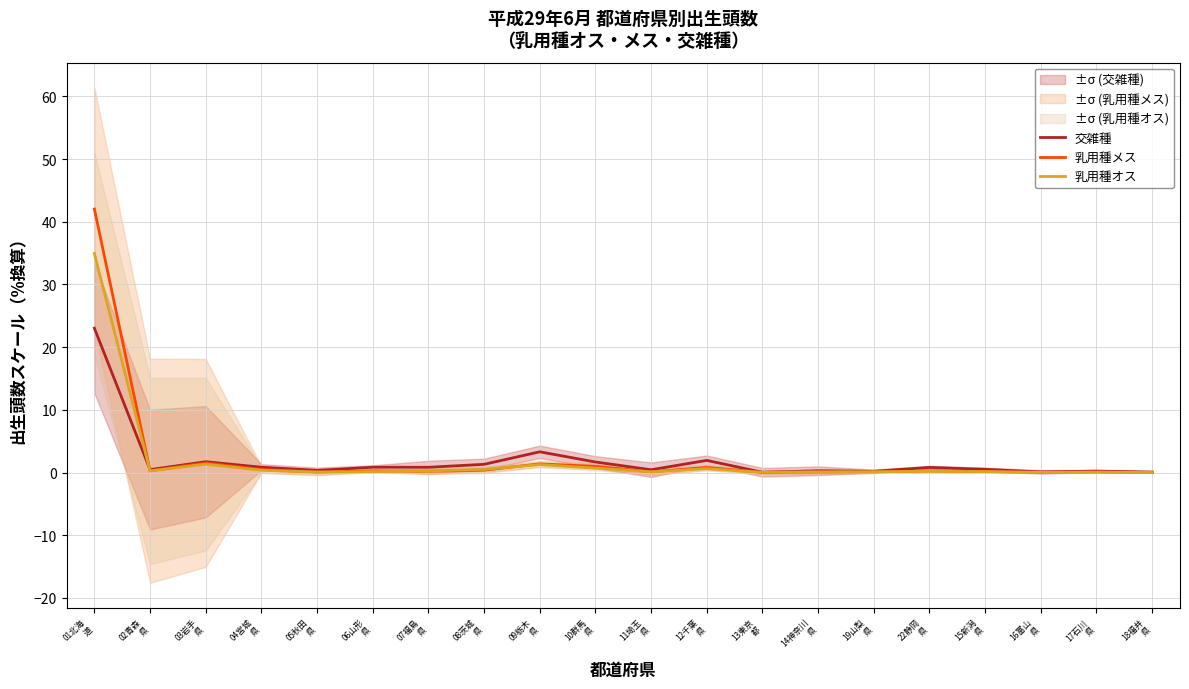

How many intersections are there between 乳用種オス and 乳用種メス?

4